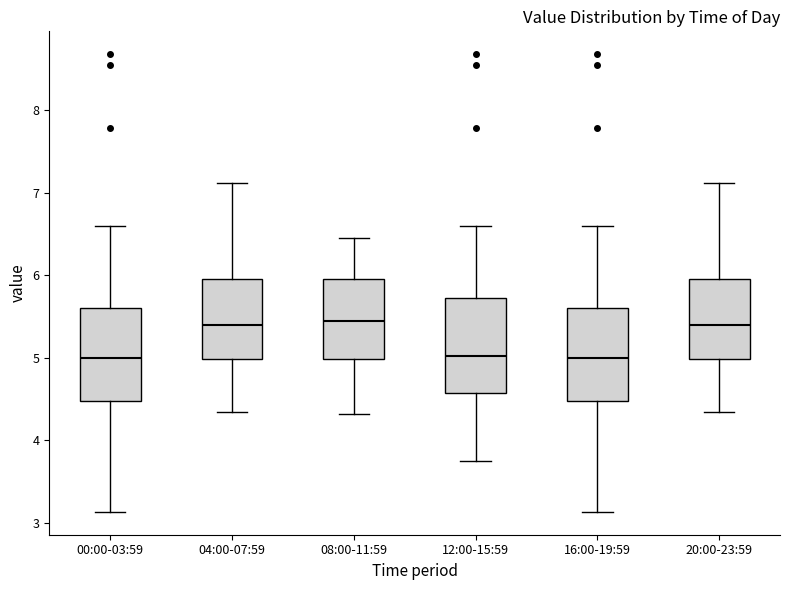

Where is the upper edge of the box for 00:00-03:59 on the y-axis? The values are not printed on the chart, so give them approximately, as read against the axis.

5.6